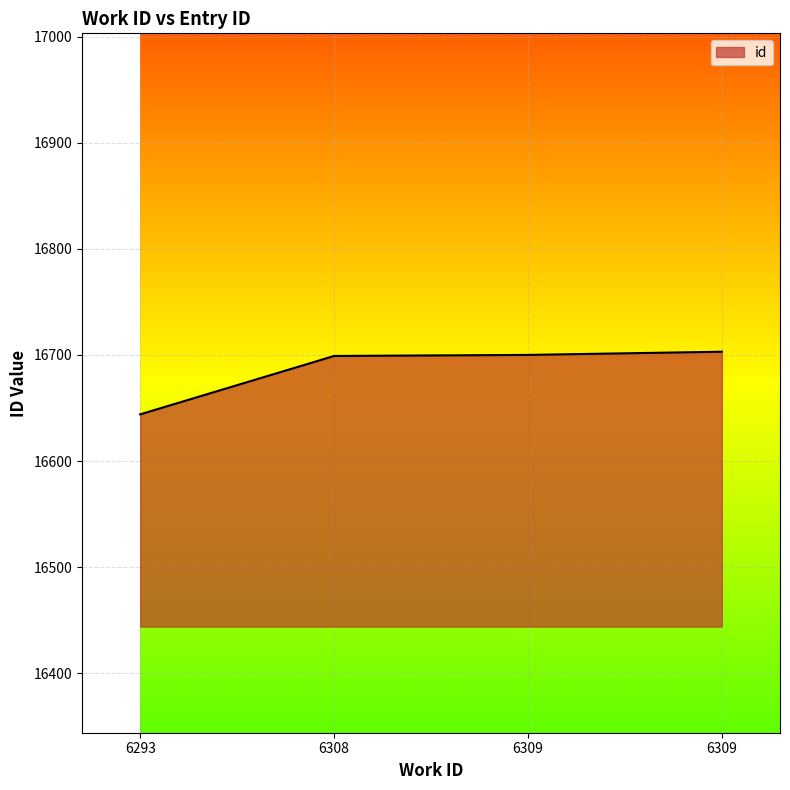

How many lines are shown in the chart?

1